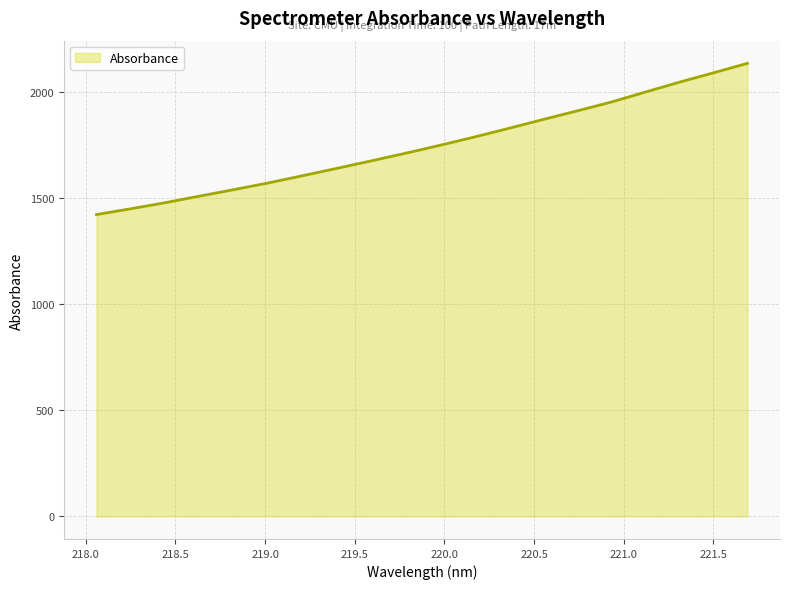

What is the difference between the maximum and minimum values?

713.1